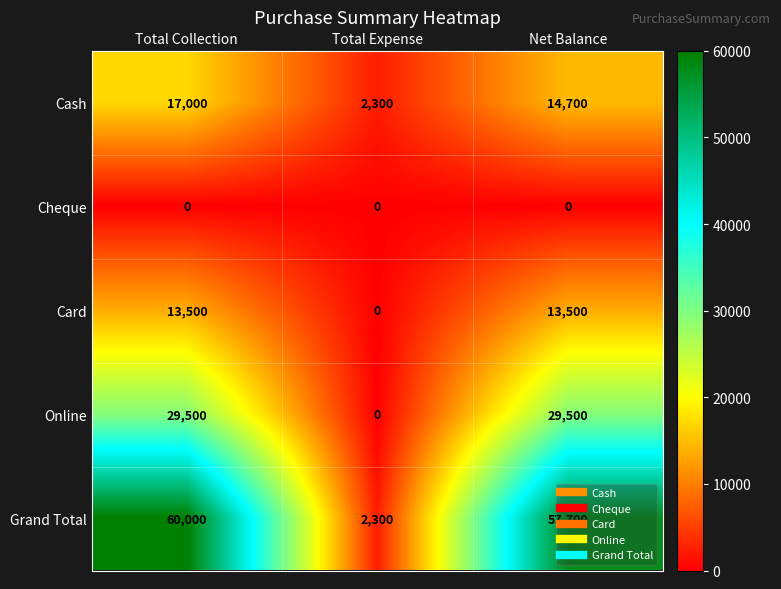

Which series has the largest range (max minus min)?

Grand Total